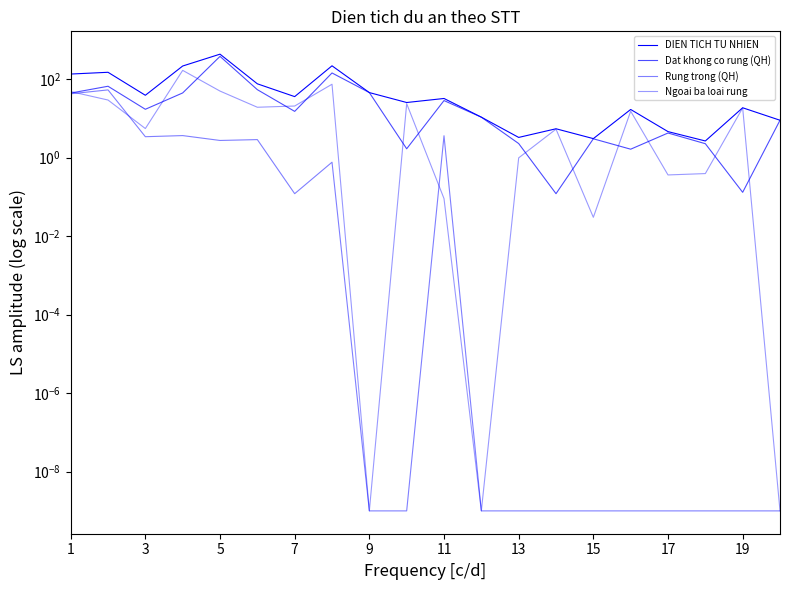

What are all the series names shown in the legend?

DIEN TICH TU NHIEN, Dat khong co rung (QH), Rung trong (QH), Ngoai ba loai rung